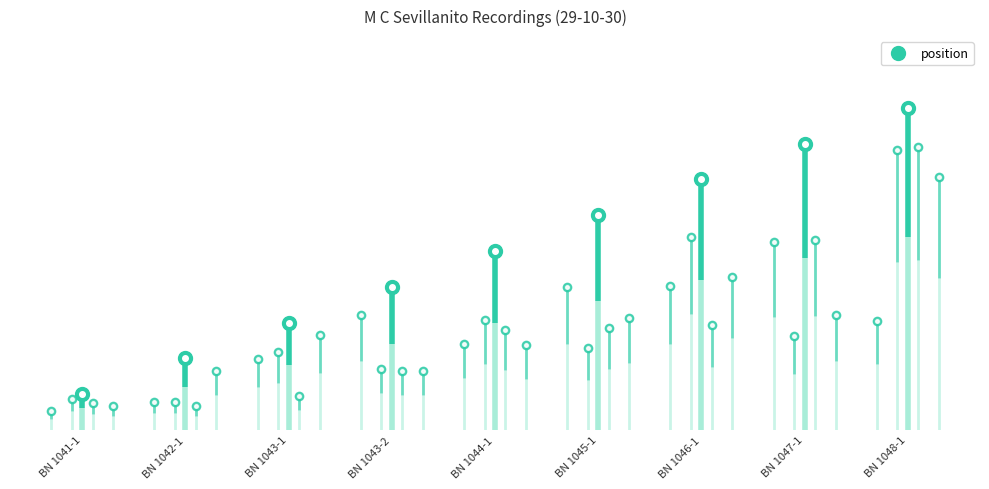

Does the chart have visible grid lines?

No